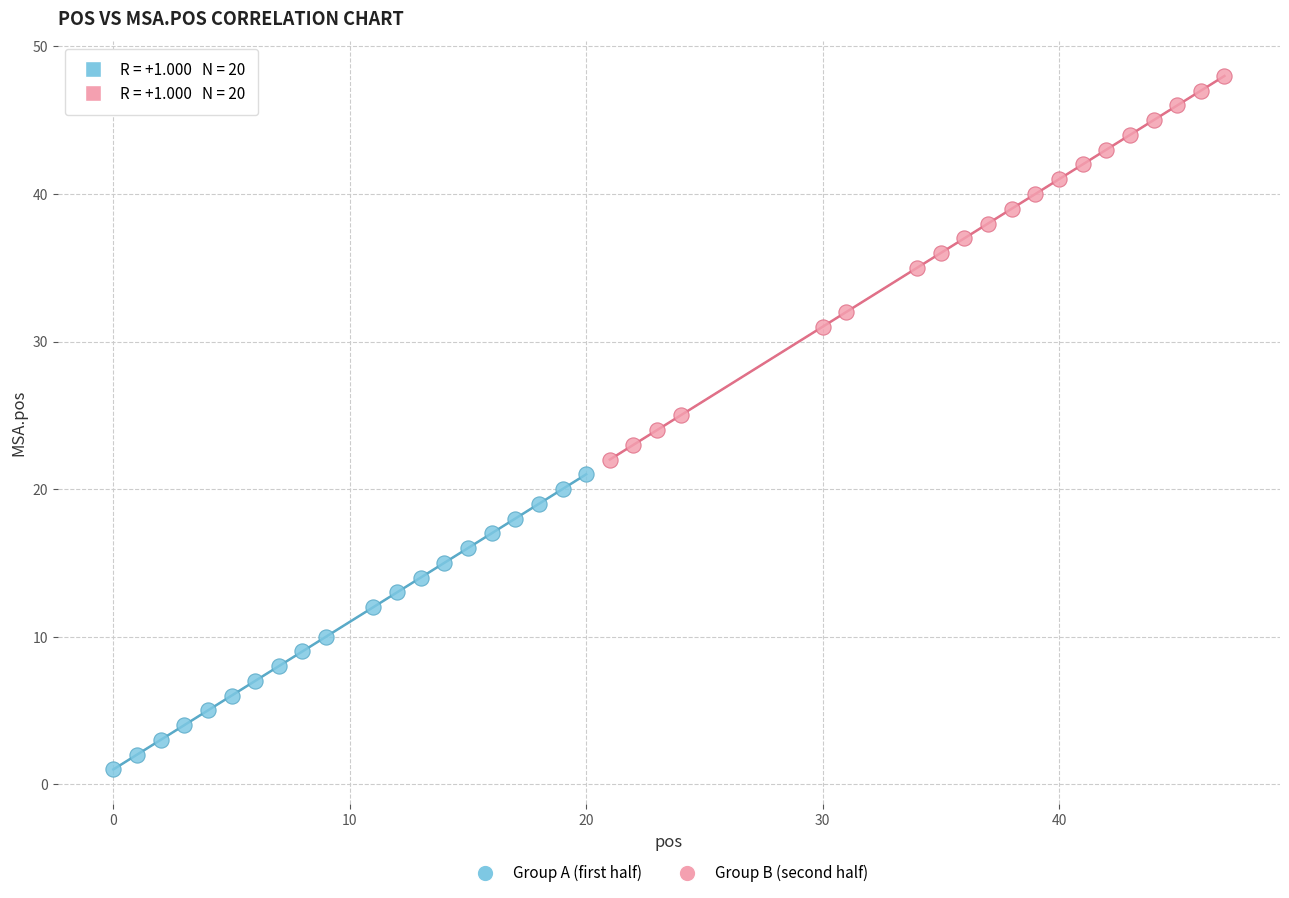

Which series reaches the maximum Y coordinate?

Group B (second half)